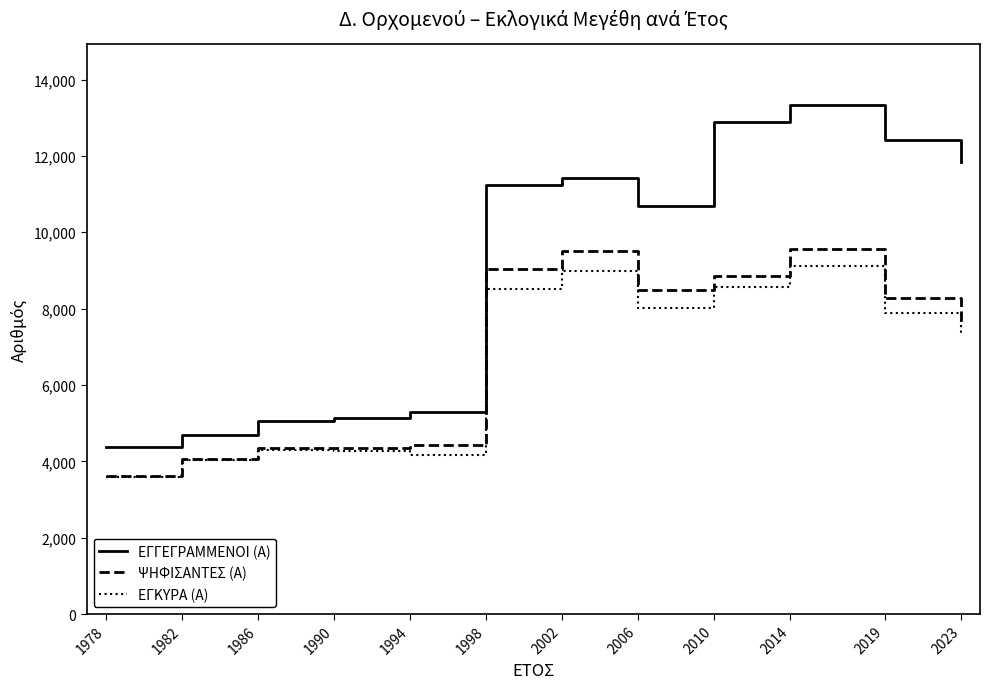

At 2014, list the series in order from smallest to largest.

ΕΓΚΥΡΑ (Α), ΨΗΦΙΣΑΝΤΕΣ (Α), ΕΓΓΕΓΡΑΜΜΕΝΟΙ (Α)